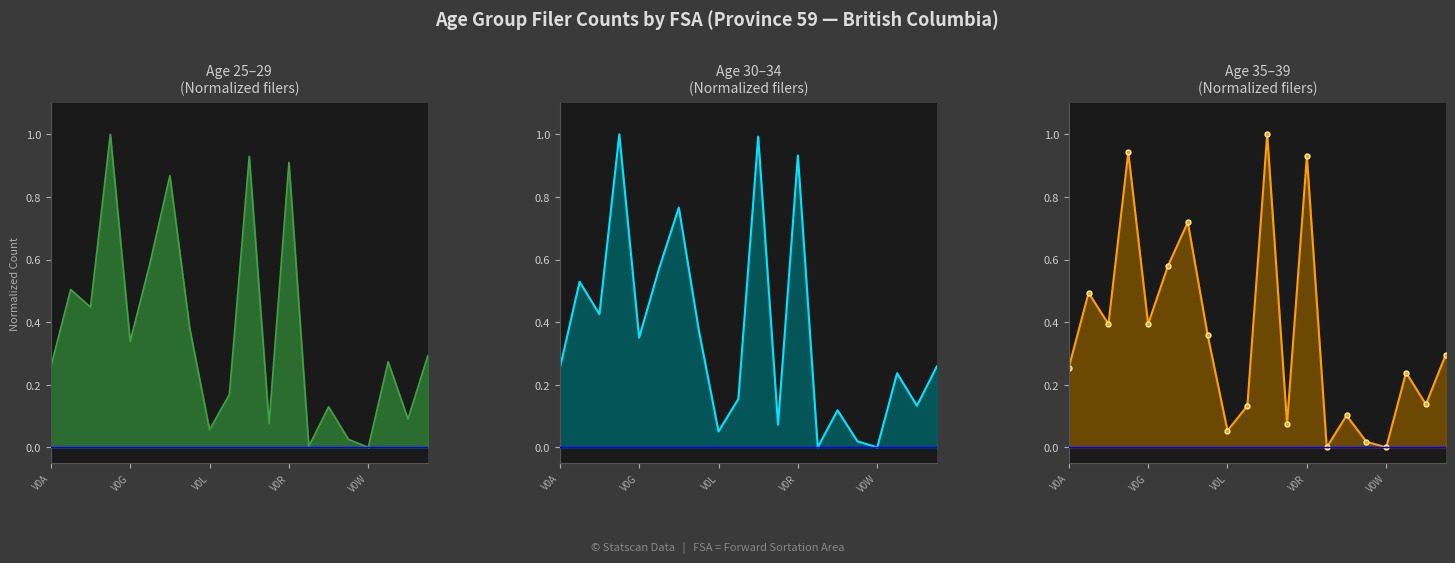

Rank the series by their maximum value, from highest to lowest.

25-29, 30-34, 35-39